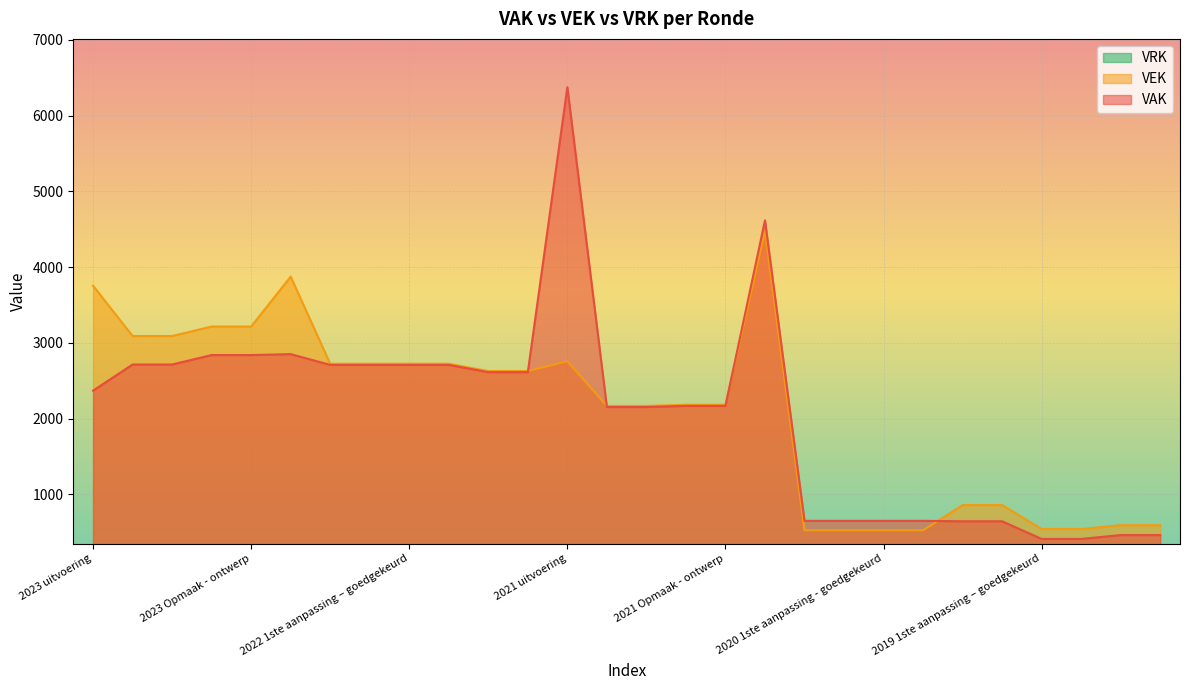

True or false: VEK has more than 2 interior local peaks.

True